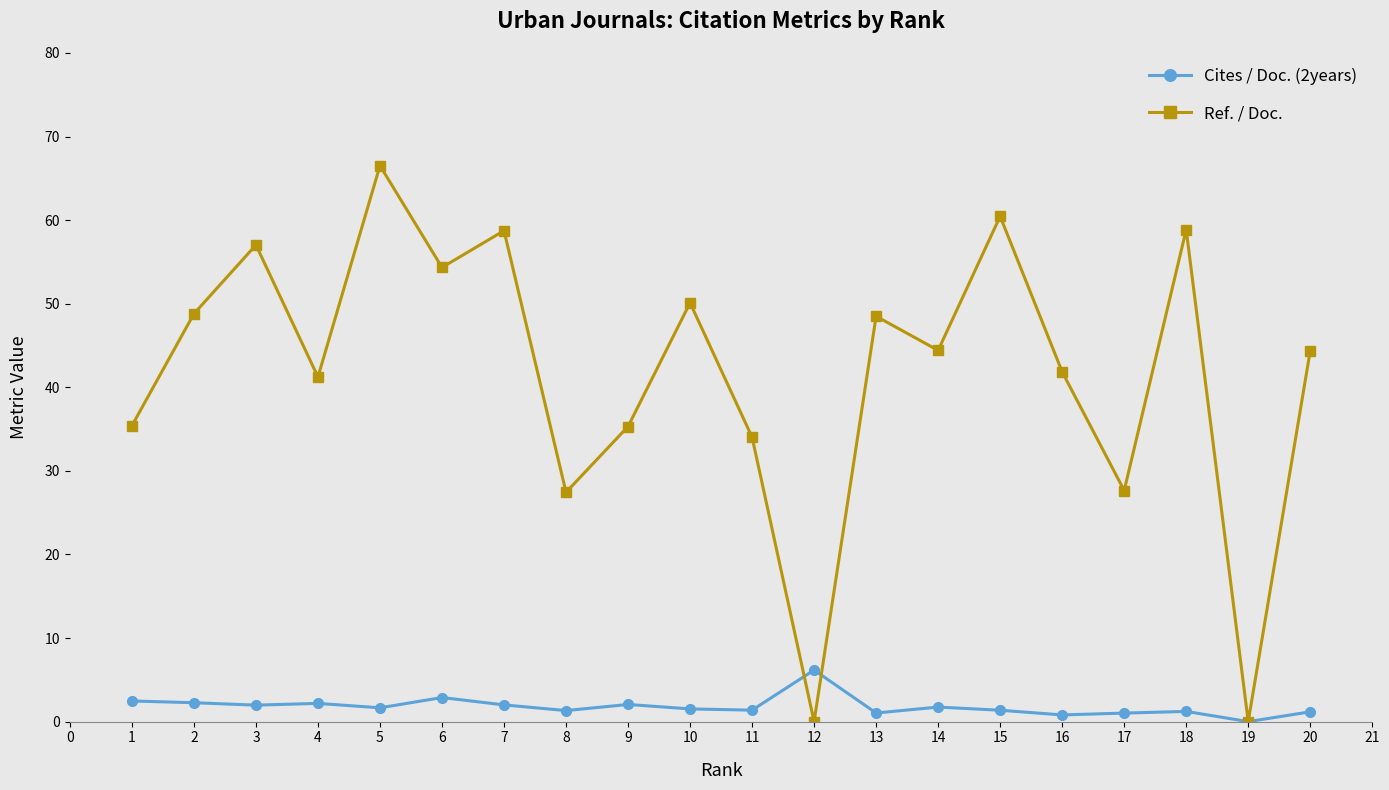

True or false: Cites / Doc. (2years) has more than 1 interior local peaks.

True